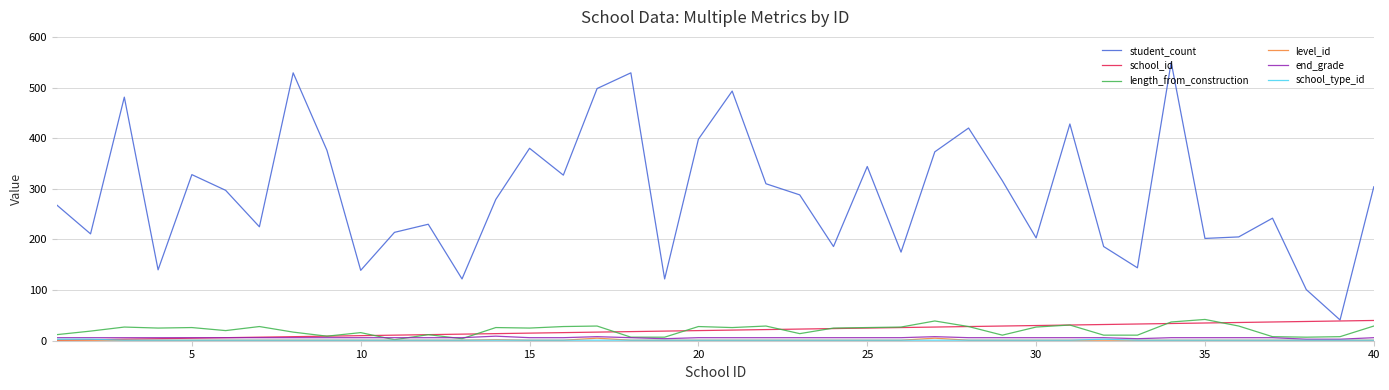

True or false: end_grade and student_count cross at least once.

False